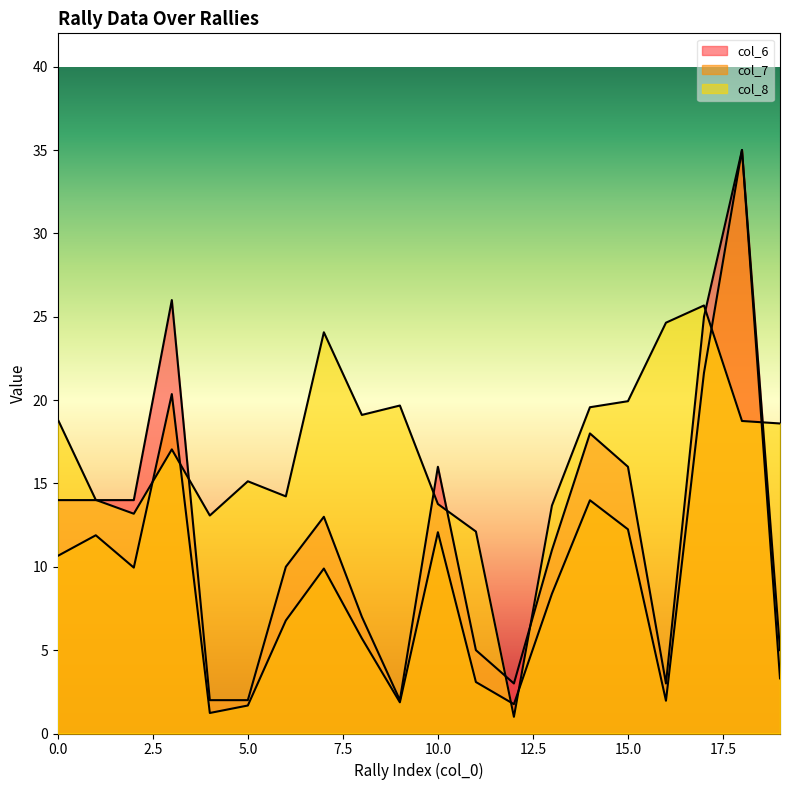

Rank the series by their average value, from highest to lowest.

col_8, col_6, col_7